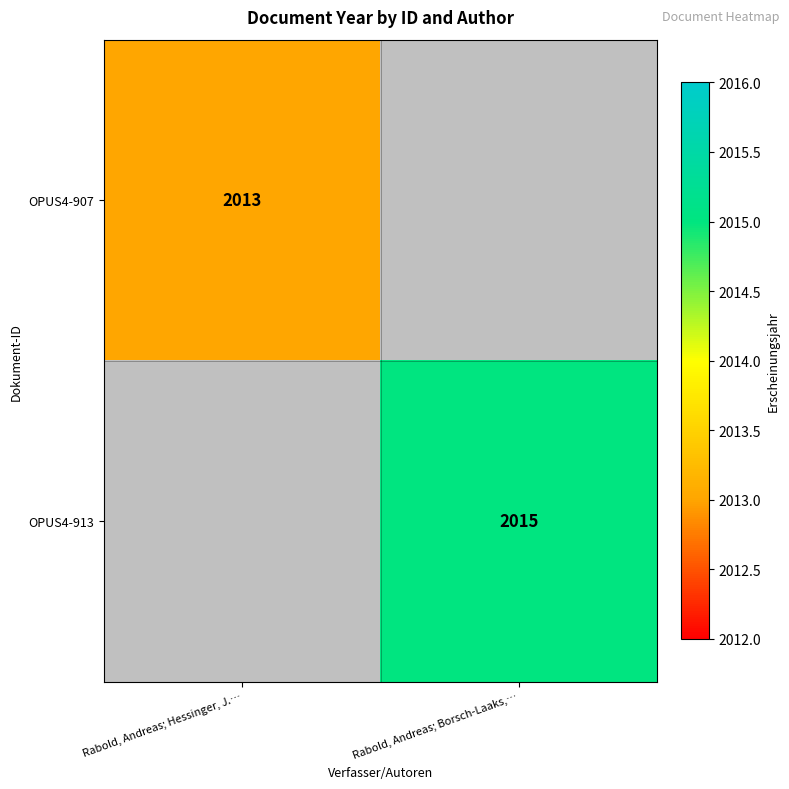

Is it true that OPUS4-907 equals 3025 at Rabold, Andreas; Hessinger, J.…?

False